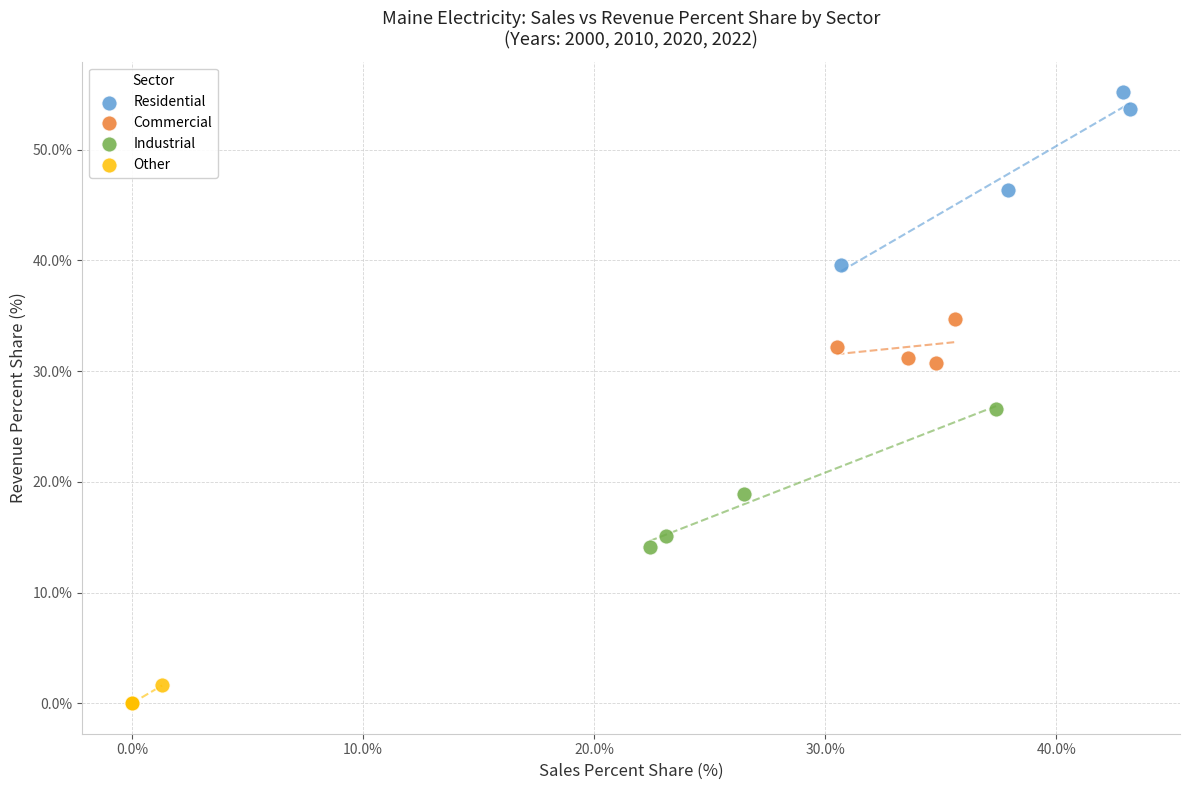

Which series reaches the maximum Y coordinate?

Residential